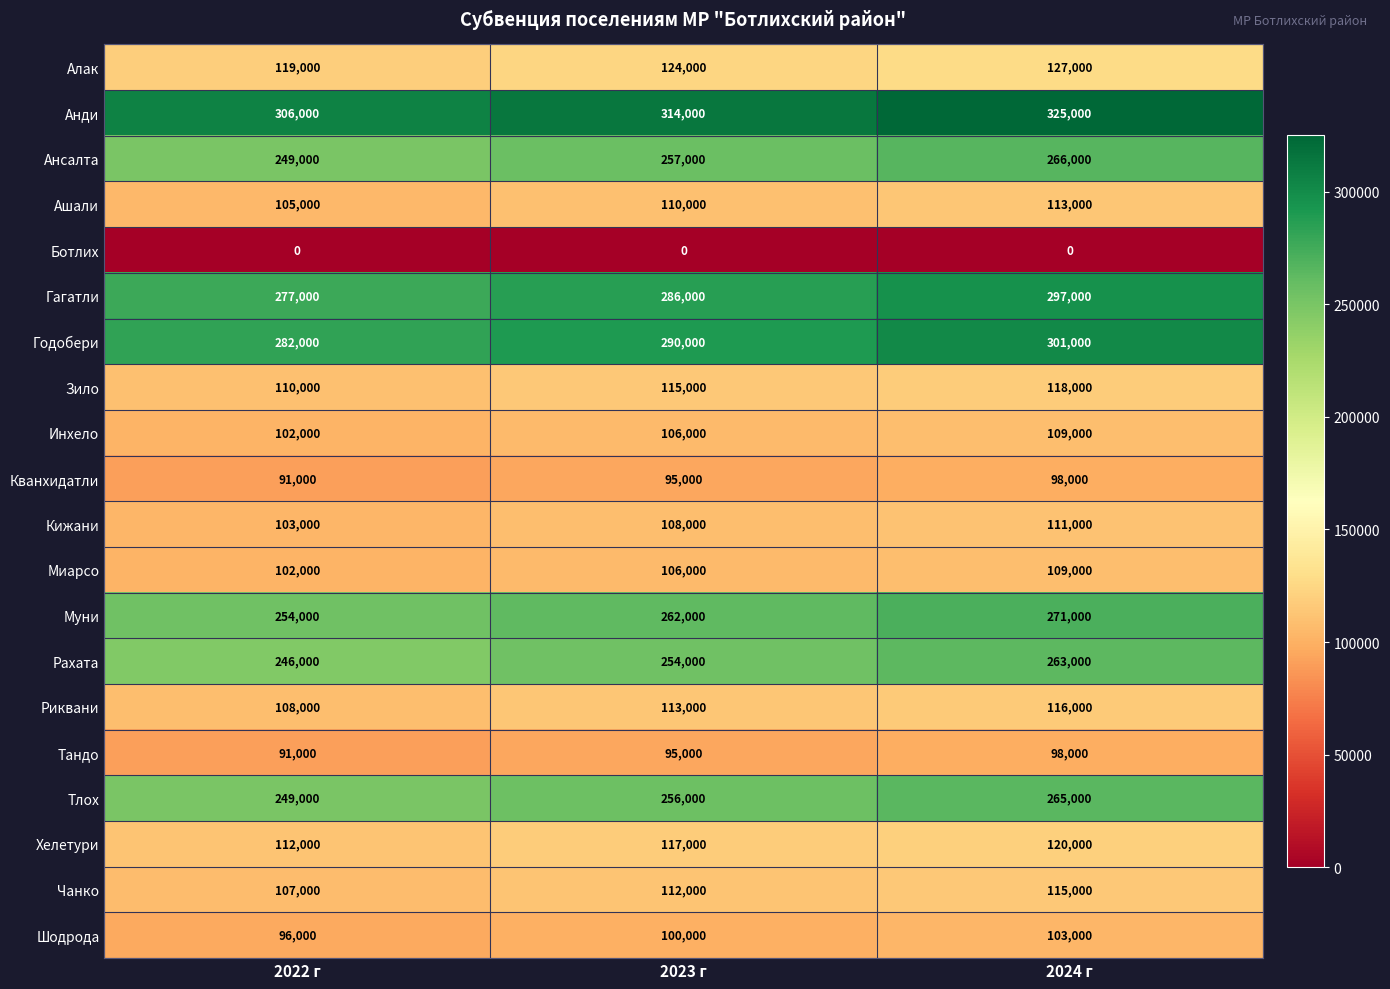

Is it true that Рахата equals 349743 at 2022 г?

False